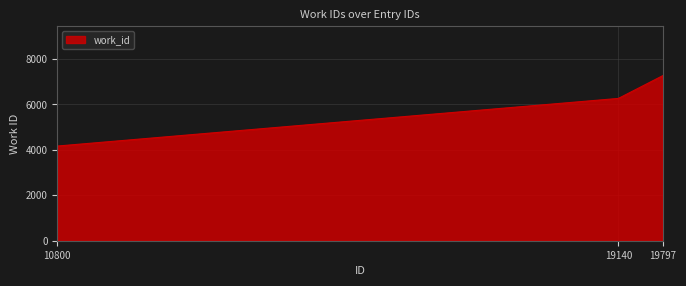

Count the number of categories in the chart.

300